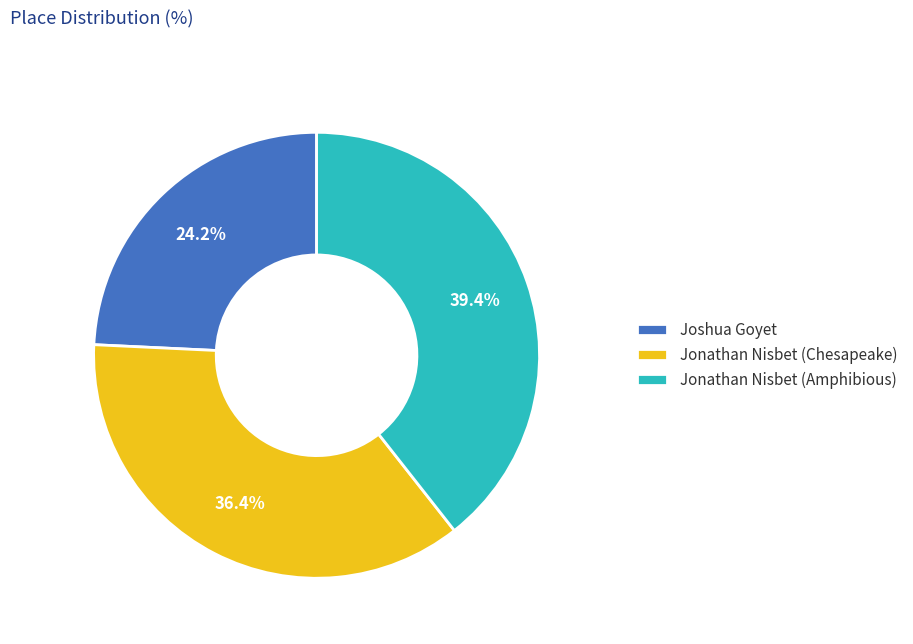

Which slice is the largest?

Jonathan Nisbet (Amphibious)